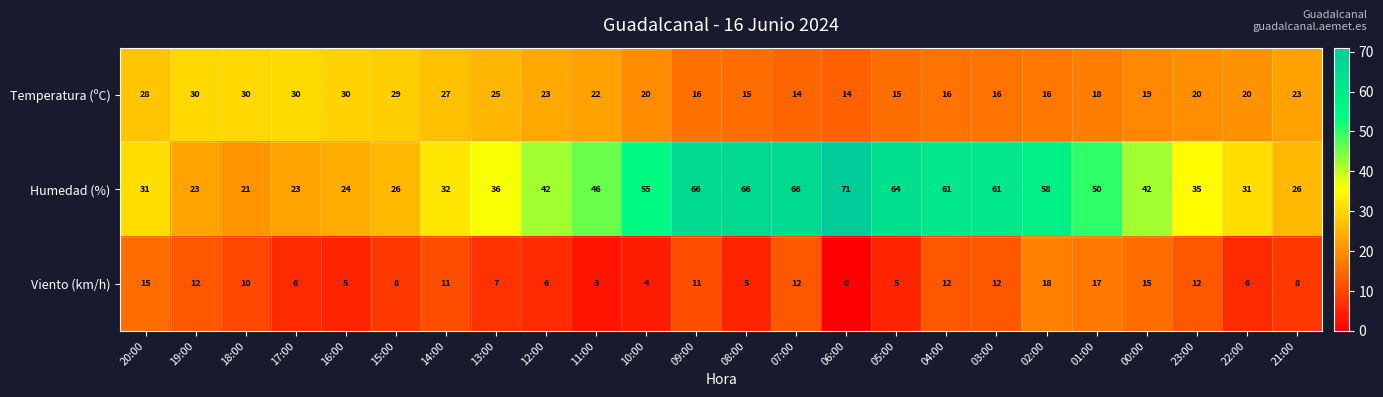

At which label does Humedad (%) reach its minimum?

18:00